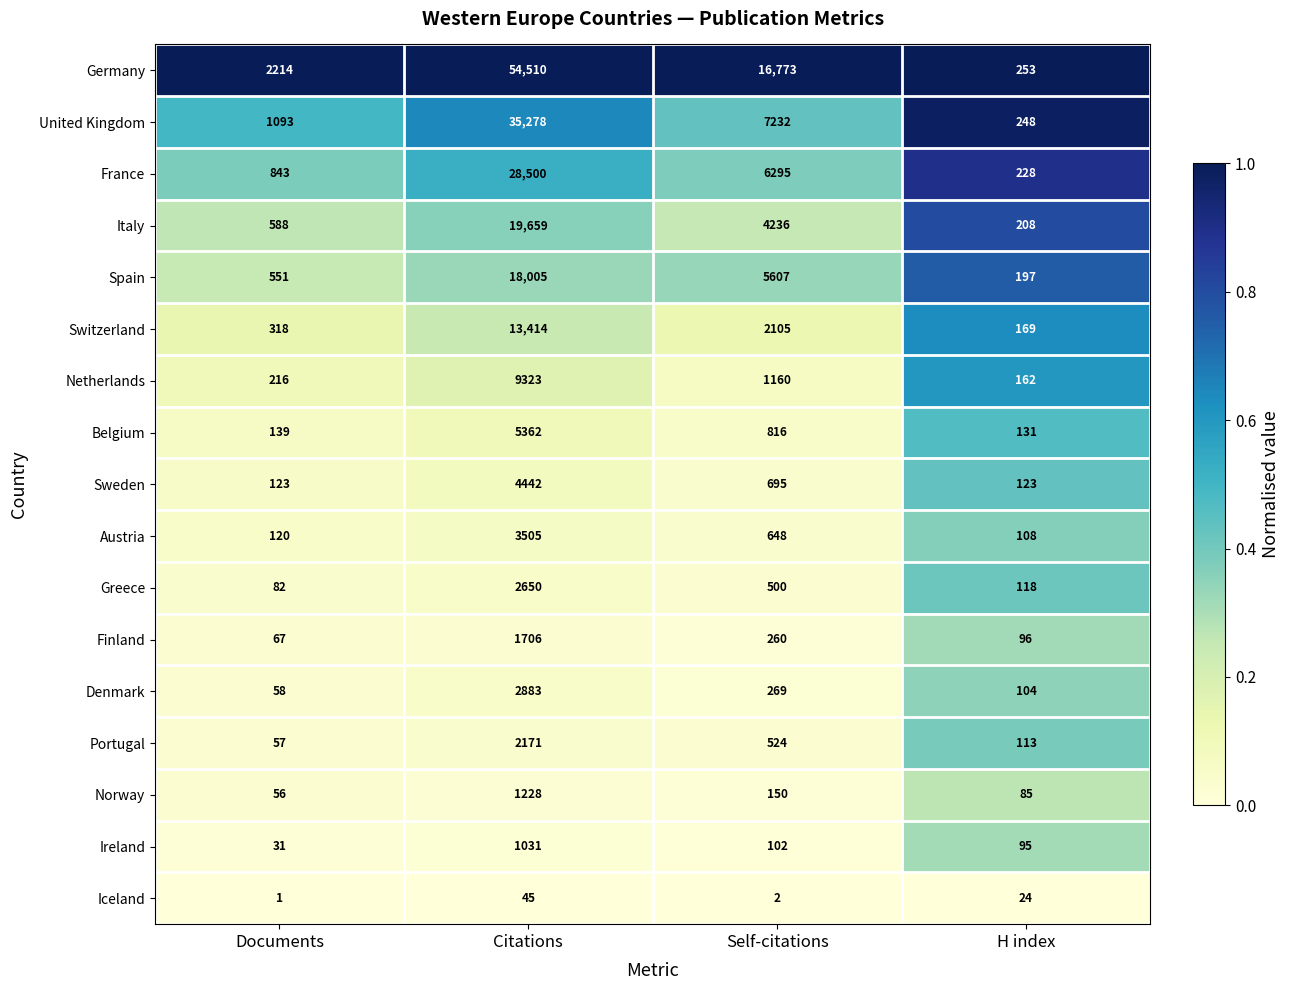

Between Citations and H index, which series saw the biggest shift?

Germany